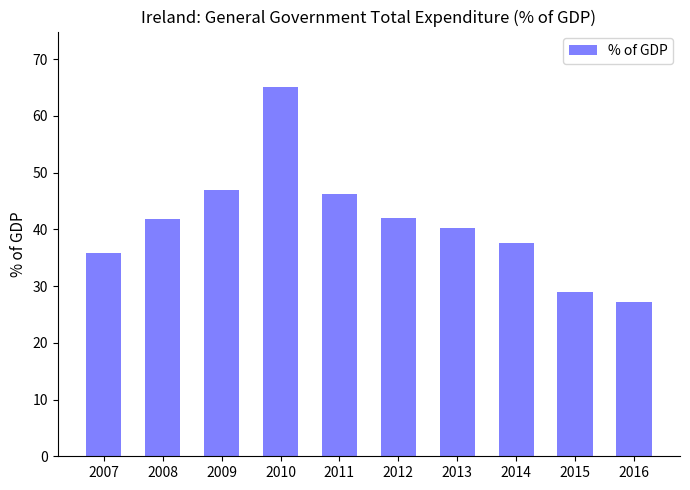

What is the ratio of the value at 2014 to the value at 2010?

0.6